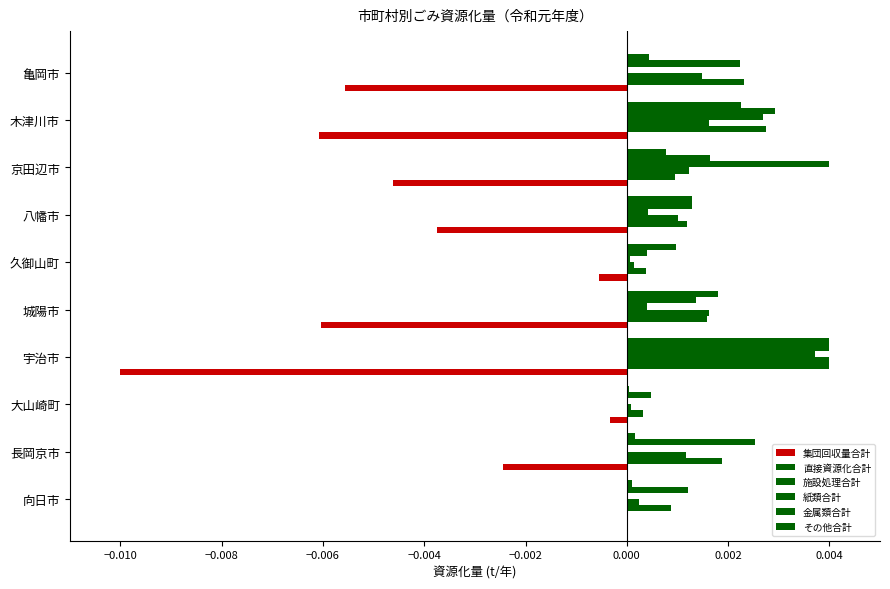

How many categories are shown in the chart?

10